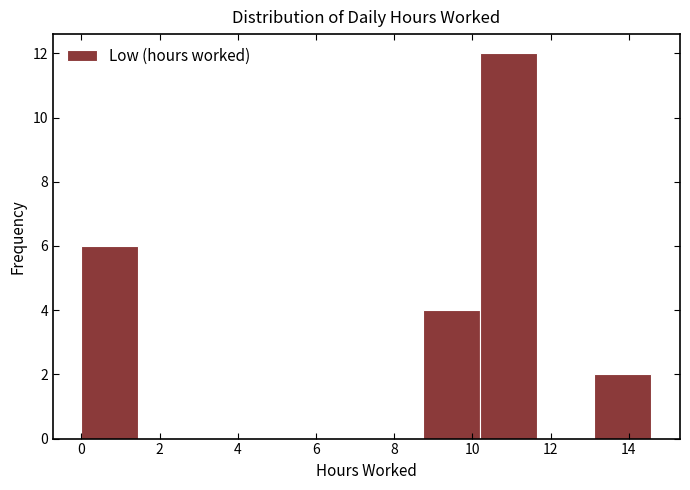

How tall is the bar that spans 10.2 to 11.6 on the x-axis? Neither the bar edges nor the heights are printed on the chart, so give them approximately, as read against the axes.

12